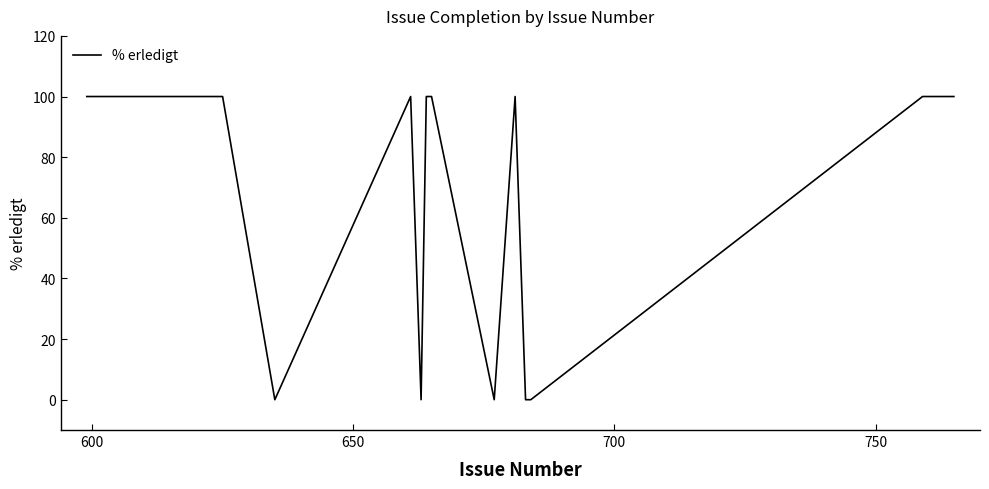

What is the difference between the maximum and minimum values?

100